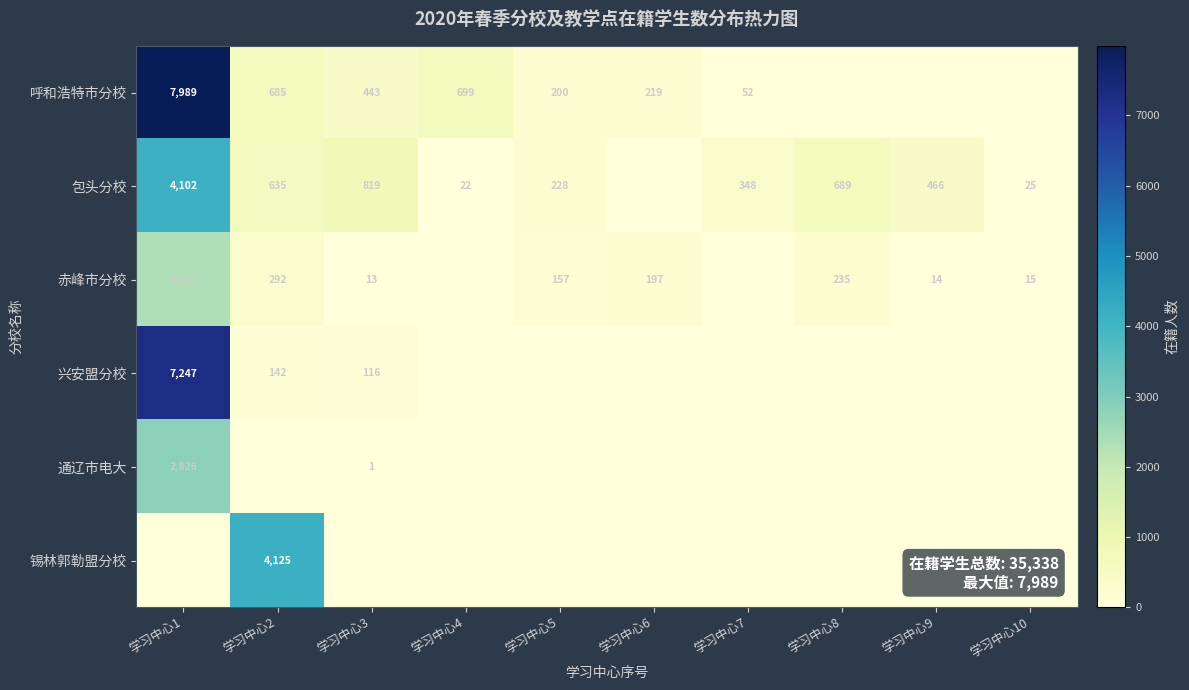

What is the difference between the highest and lowest values at 学习中心4?

699